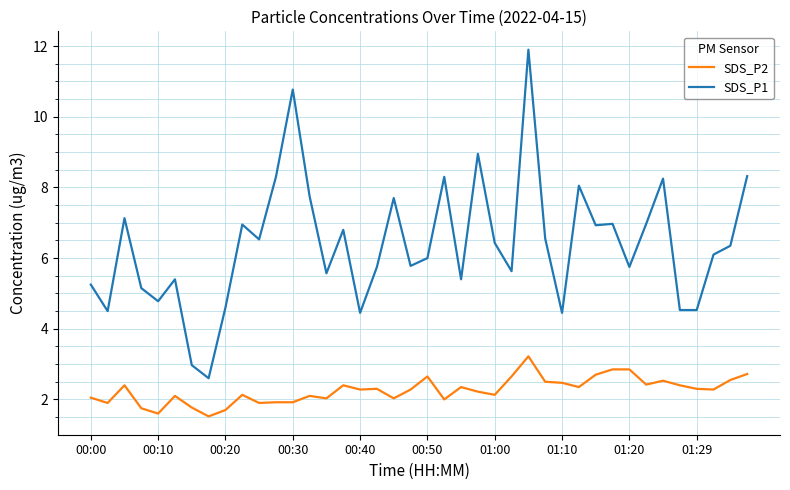

True or false: SDS_P2 and SDS_P1 cross at least once.

False